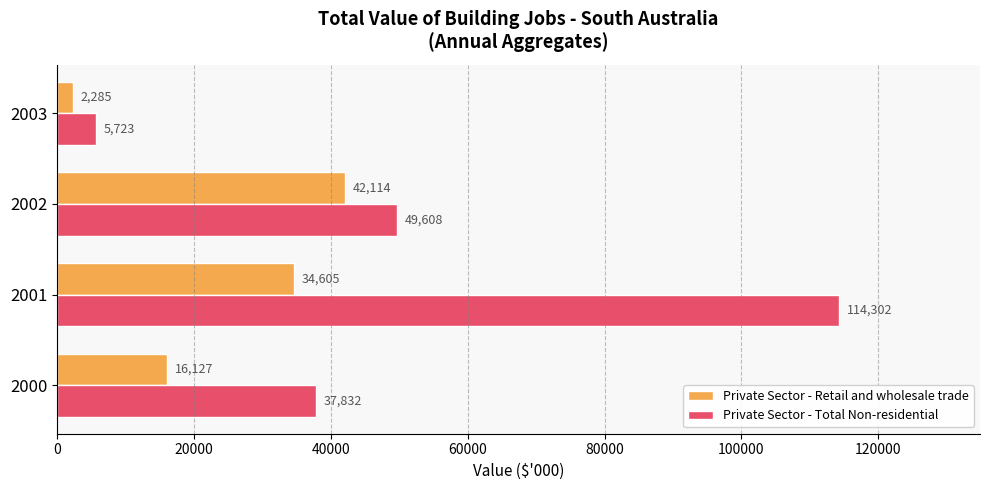

What is the spread (max minus min) of values at 2001?

79697